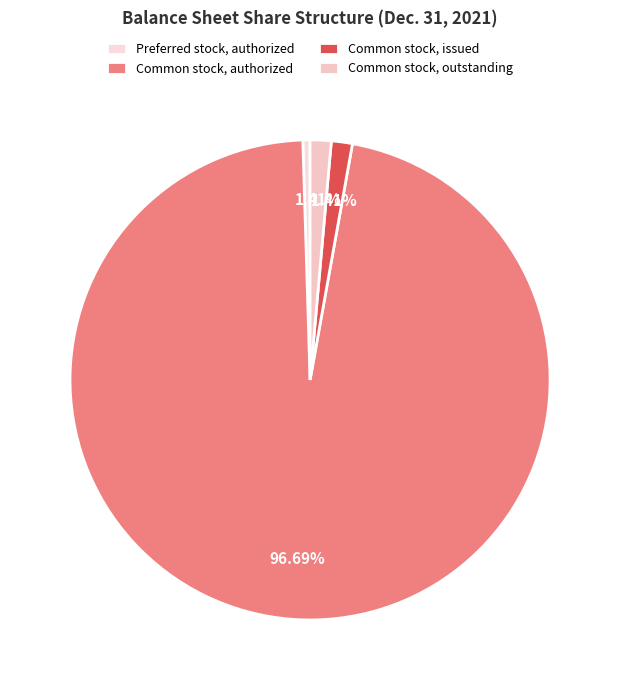

Which category accounts for the majority?

Common stock, authorized